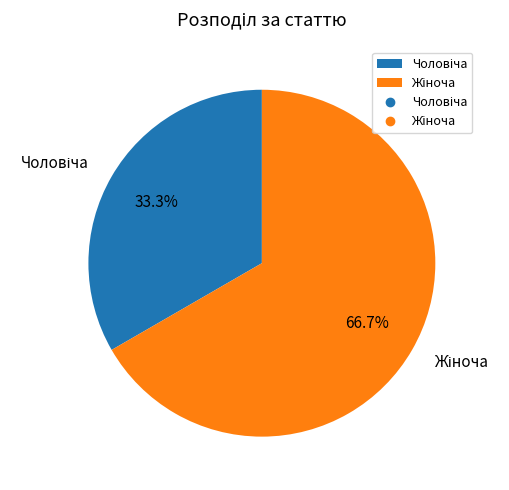

Does any single category account for the majority?

Yes